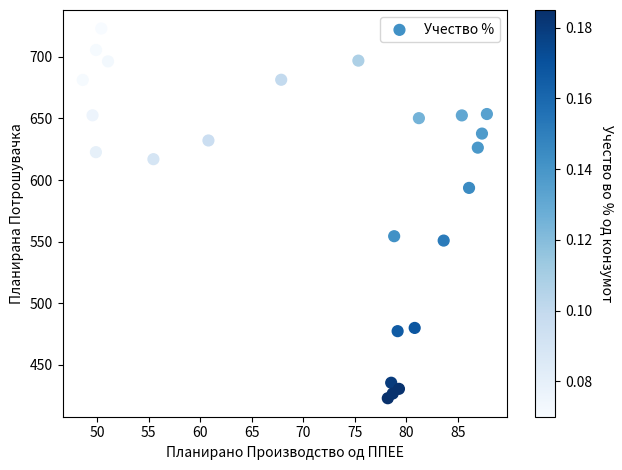

What Y value in the scatter plot is closest to 572?

554.4